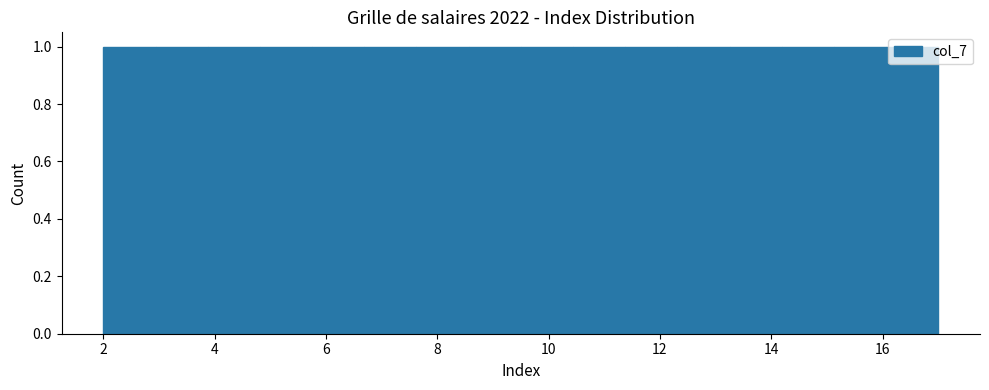

Reading left to right, list every bar in this chart as the range it spans on the x-axis followed by its height. Neither the bar edges nor the heights are printed on the chart, so give them approximately, as read against the axes.

2.0 to 3.0: 1
3.0 to 3.8: 1
3.8 to 4.8: 1
4.8 to 5.8: 1
5.8 to 6.6: 1
6.6 to 7.6: 1
7.6 to 8.6: 1
8.6 to 9.6: 1
9.6 to 10.4: 1
10.4 to 11.4: 1
11.4 to 12.4: 1
12.4 to 13.2: 1
13.2 to 14.2: 1
14.2 to 15.2: 1
15.2 to 16.0: 1
16.0 to 17.0: 1